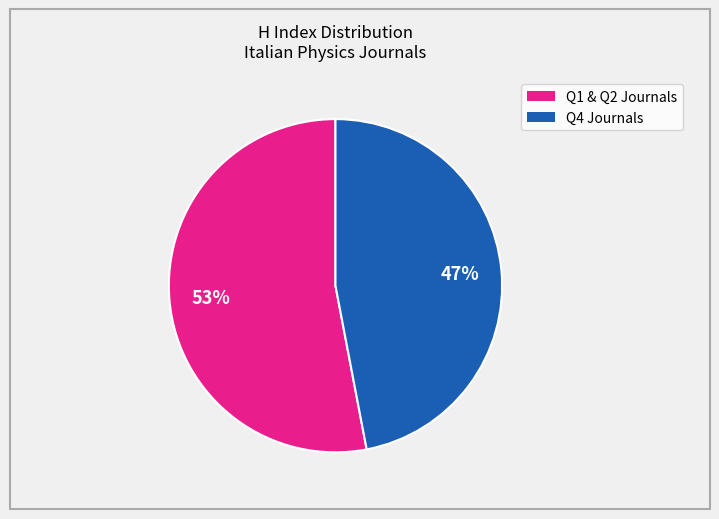

Does any single category account for the majority?

Yes